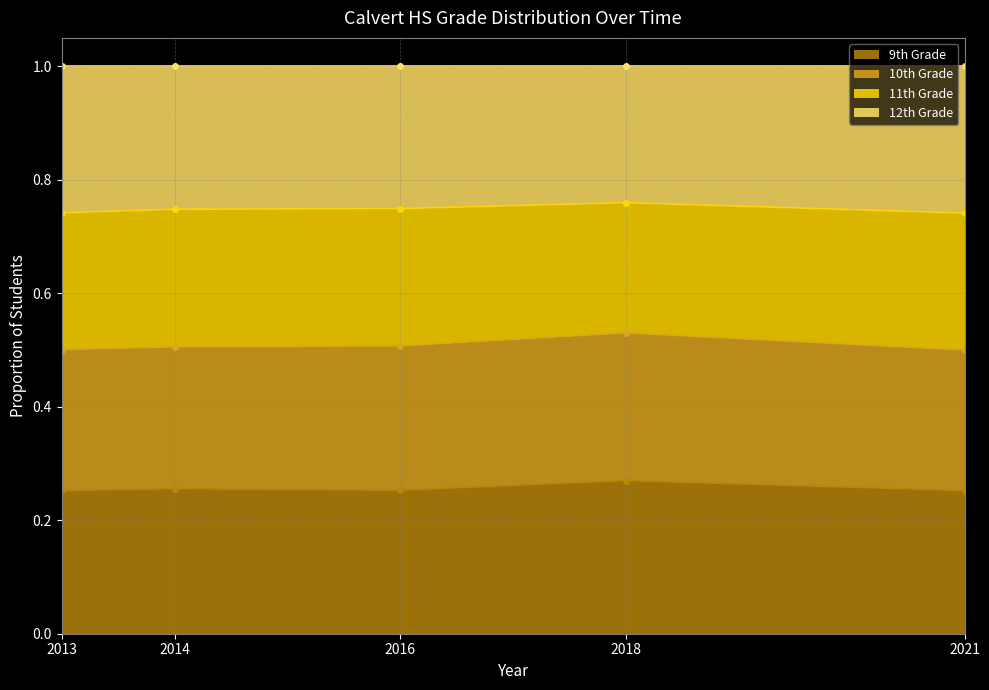

What is the maximum value for 9th Grade?

0.3